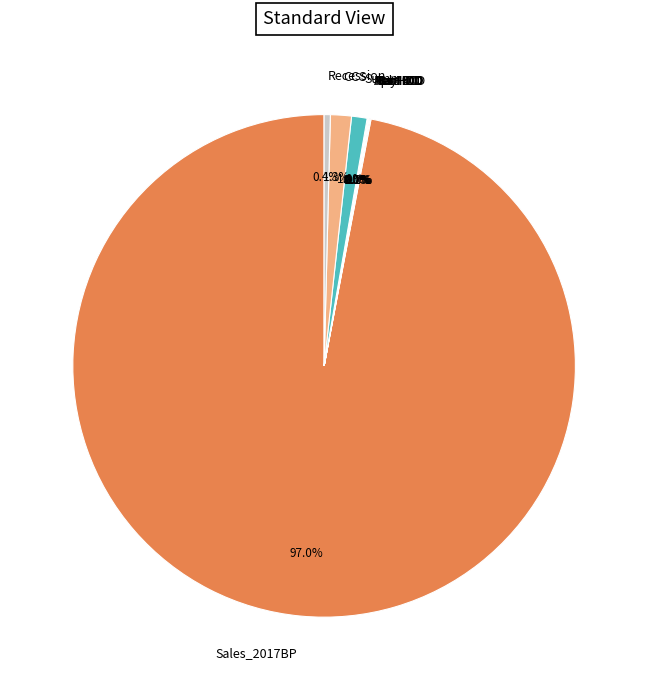

Which slice represents more than half of the pie?

Sales_2017BP